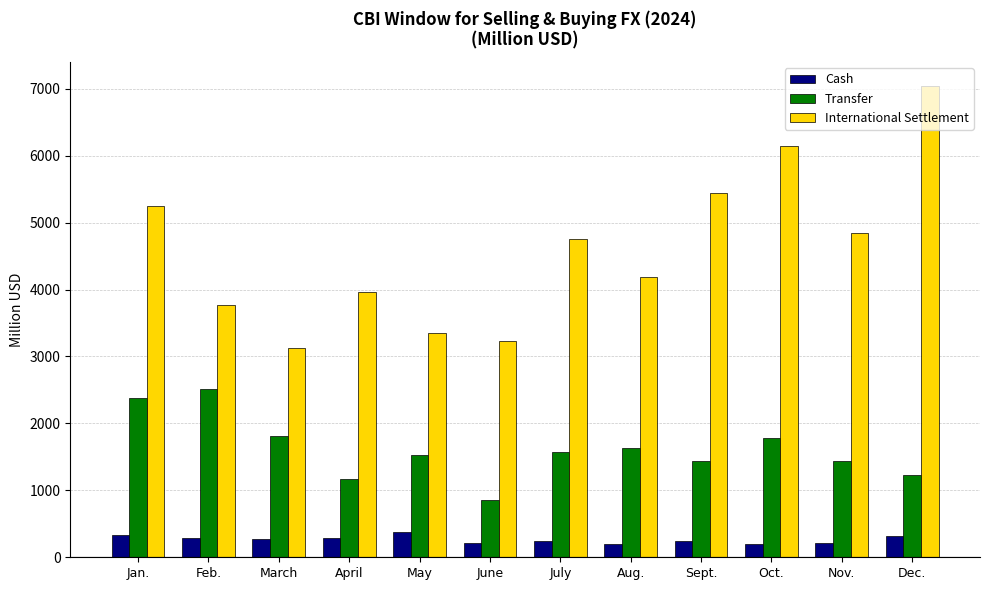

How many groups of bars are there?

12